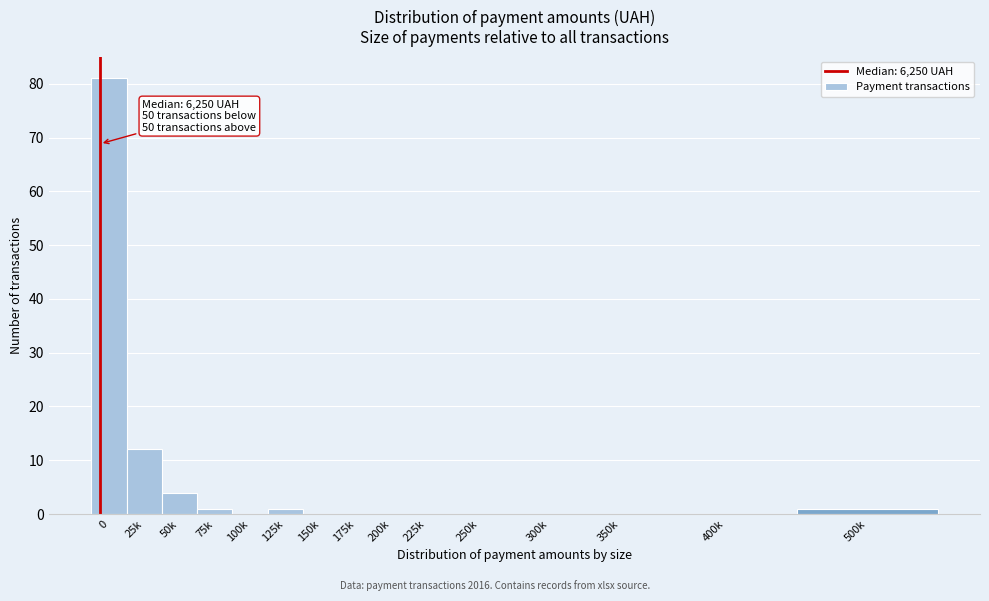

Reading right to left, transcribe all the data shown in this chart.

500k=1	400k=0	350k=0	300k=0	250k=0	225k=0	200k=0	175k=0	150k=0	125k=1	100k=0	75k=1	50k=4	25k=12	0=81